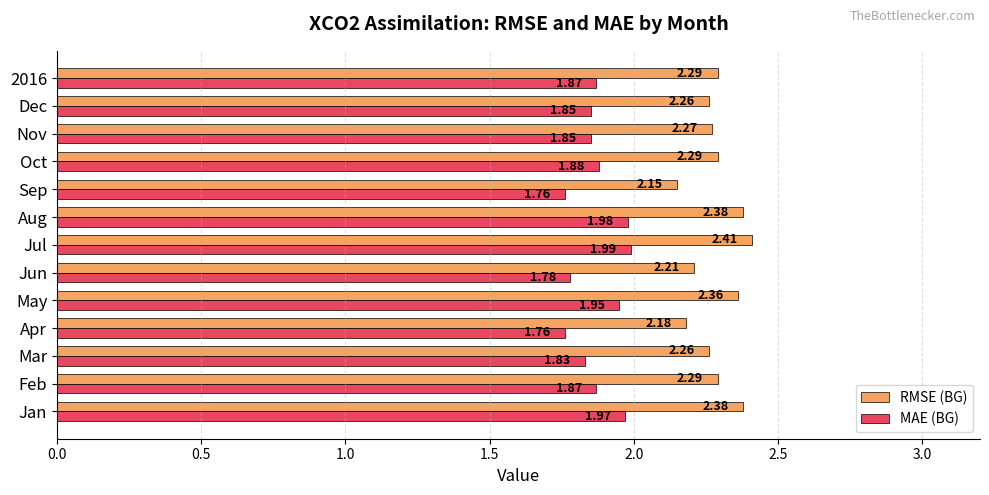

What is the spread (max minus min) of values at Mar?

0.4